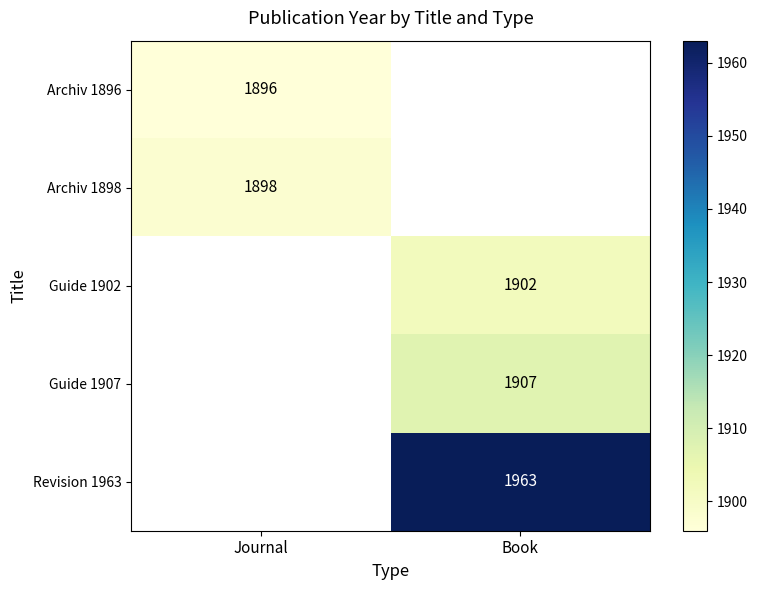

Which label corresponds to the smallest value in the chart?

Journal